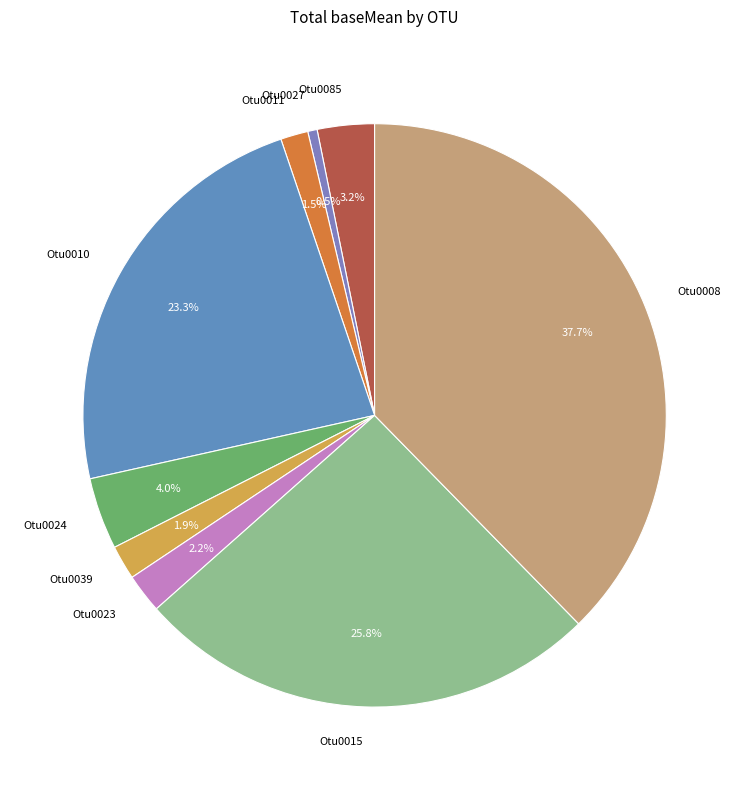

To the nearest percent, what is the difference between the Otu0024 and Otu0010 slice percentages?

19%